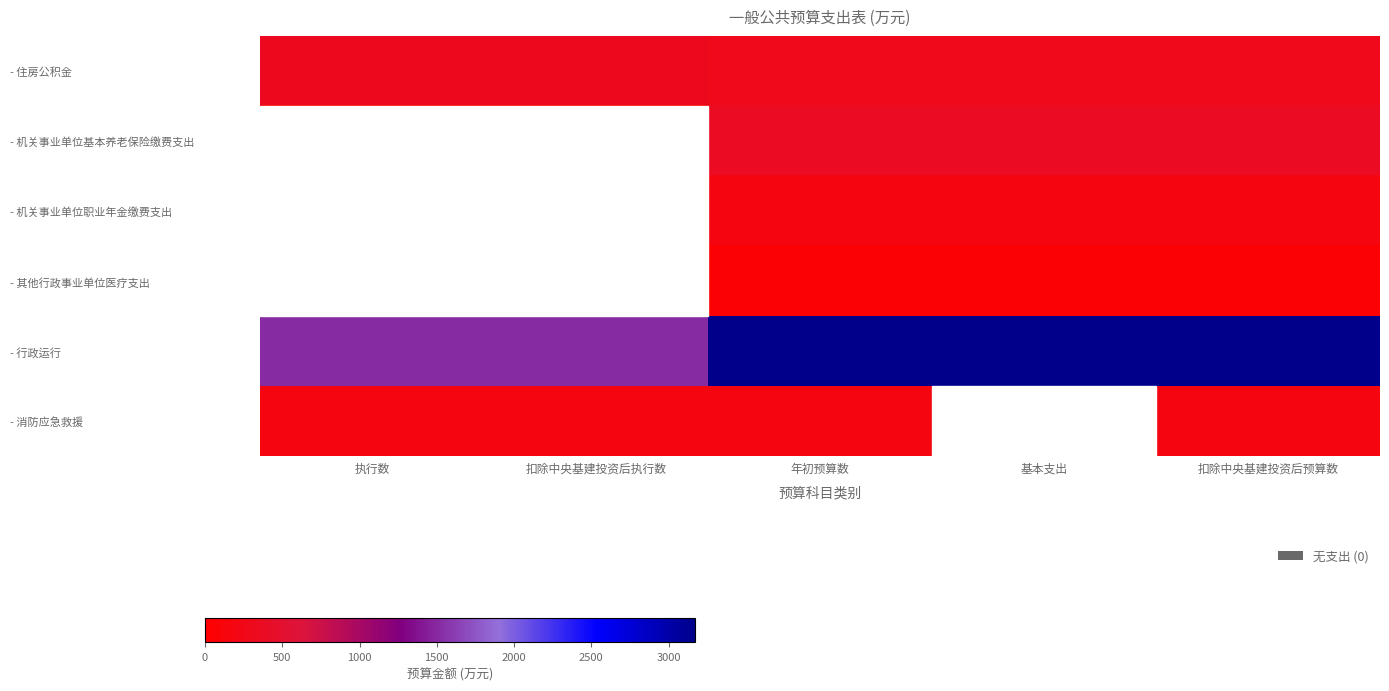

Reading left to right, extract all data points from this chart.

- 住房公积金: 执行数=312.0	扣除中央基建投资后执行数=312.0	年初预算数=290.0	基本支出=290.0	扣除中央基建投资后预算数=290.0
- 机关事业单位基本养老保险缴费支出: 执行数=0.0	扣除中央基建投资后执行数=0.0	年初预算数=365.1	基本支出=365.1	扣除中央基建投资后预算数=365.1
- 机关事业单位职业年金缴费支出: 执行数=0.0	扣除中央基建投资后执行数=0.0	年初预算数=182.6	基本支出=182.6	扣除中央基建投资后预算数=182.6
- 其他行政事业单位医疗支出: 执行数=0.0	扣除中央基建投资后执行数=0.0	年初预算数=60.0	基本支出=60.0	扣除中央基建投资后预算数=60.0
- 行政运行: 执行数=1513.9	扣除中央基建投资后执行数=1513.9	年初预算数=3171.0	基本支出=3171.0	扣除中央基建投资后预算数=3171.0
- 消防应急救援: 执行数=179.4	扣除中央基建投资后执行数=179.4	年初预算数=175.0	基本支出=0.0	扣除中央基建投资后预算数=175.0